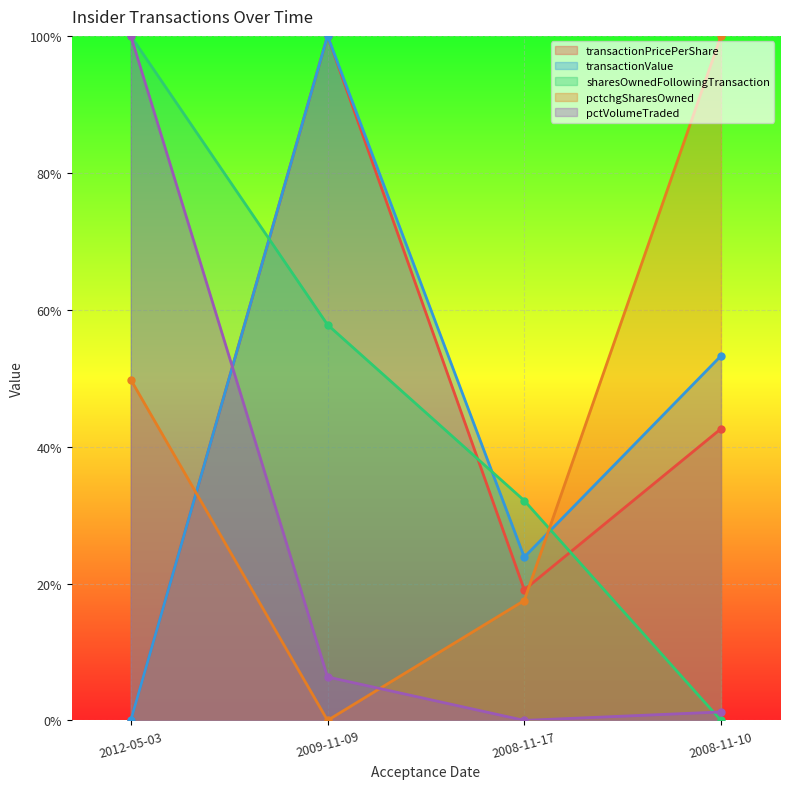

What are all the series names shown in the legend?

transactionPricePerShare, transactionValue, sharesOwnedFollowingTransaction, pctchgSharesOwned, pctVolumeTraded